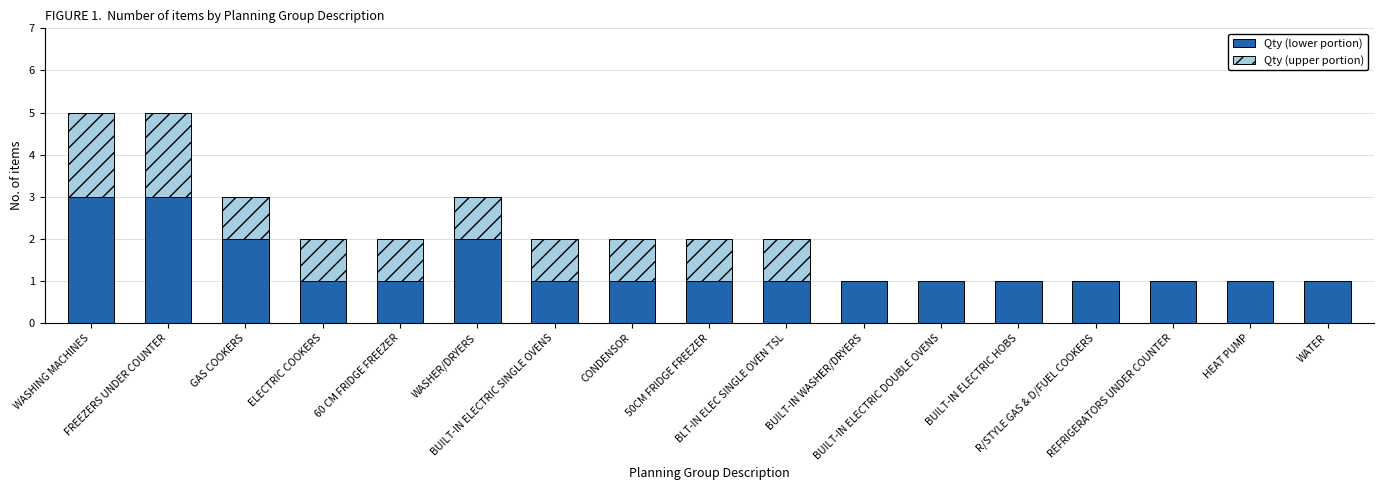

What is the smallest value displayed?

1